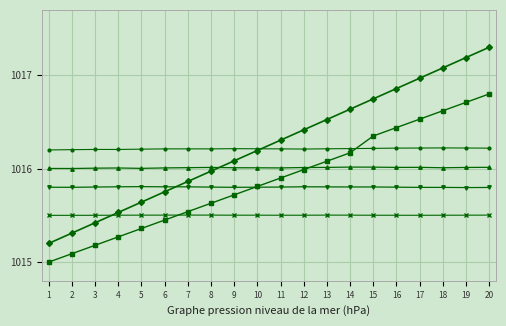

At which category does the chart reach its peak across all series?

20